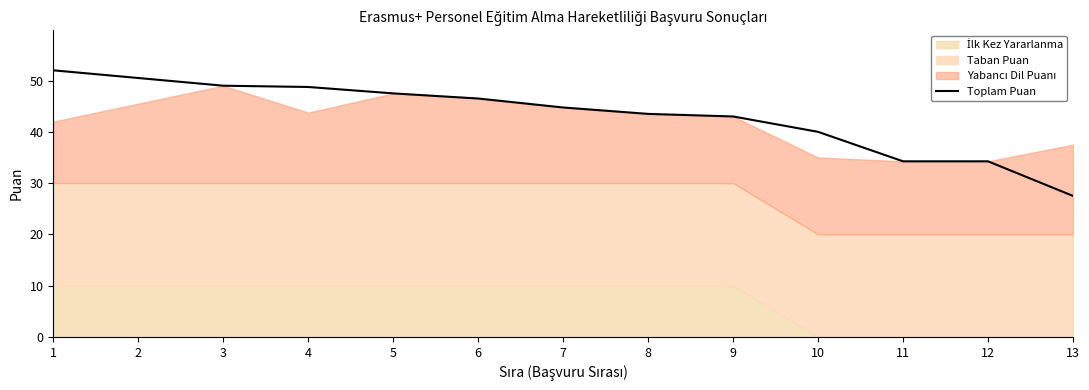

What value does the data have at 6?

46.5